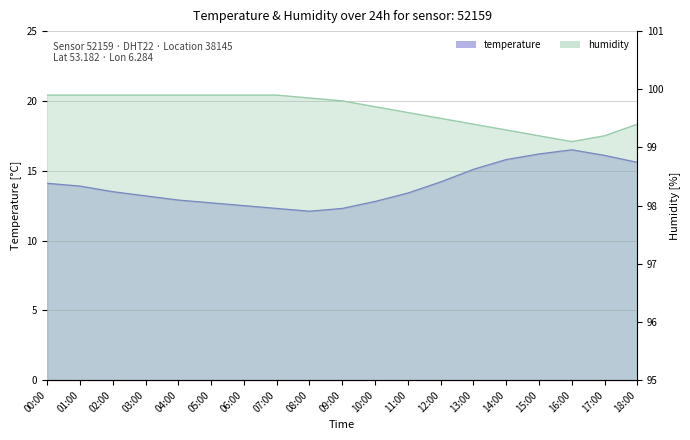

In temperature, how many points are higher than both neighbors (excluding endpoints)?

1